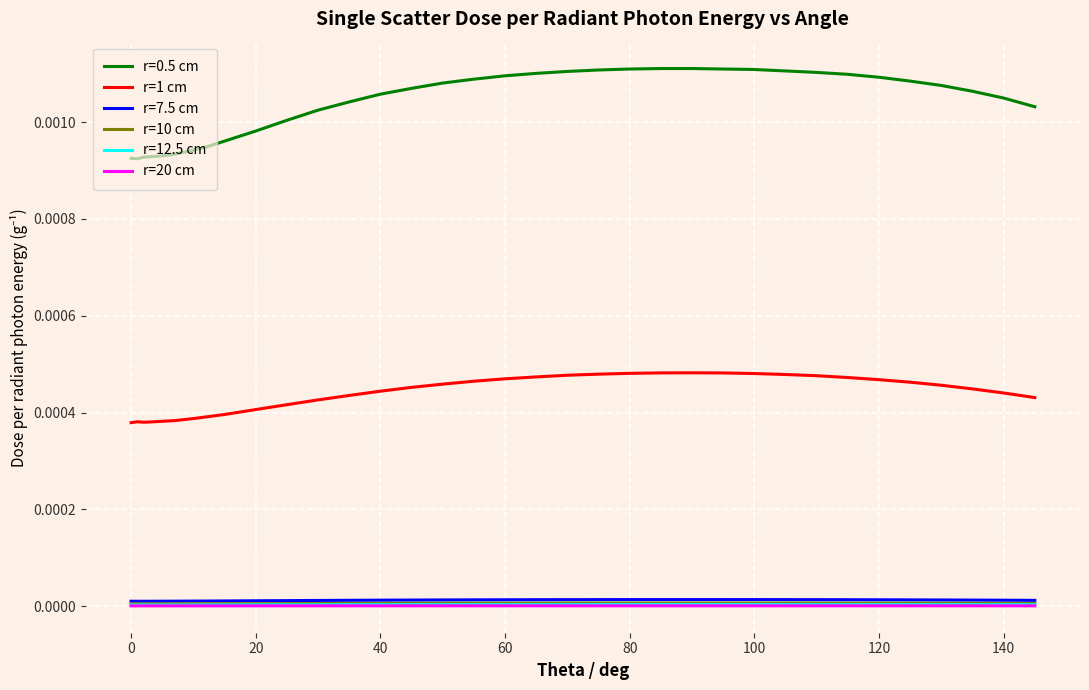

Count the r=1 cm values in the range 0 to 1.

35